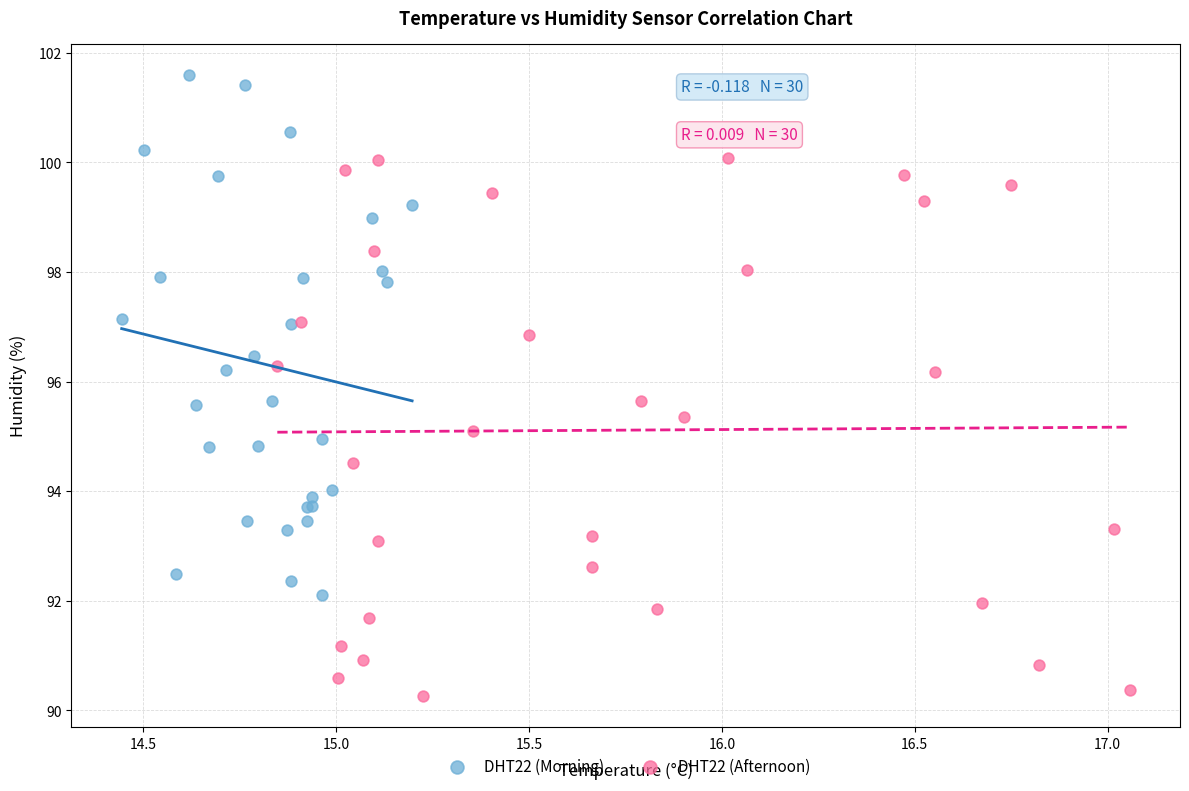

Which series contains the lowest Y value?

DHT22 (Afternoon)